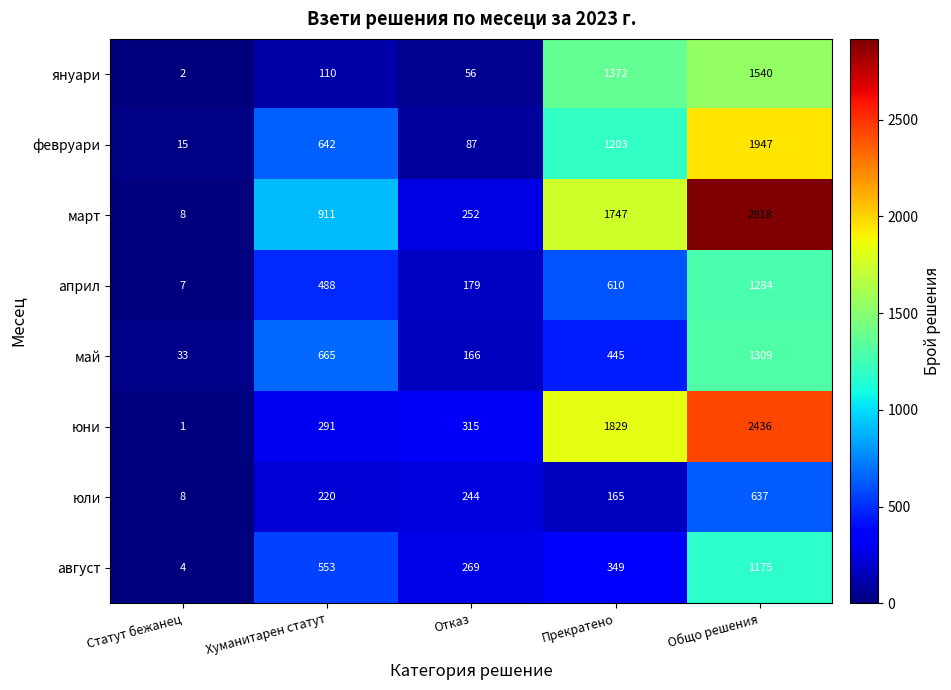

Where is юли nearest to the value 322?

Отказ